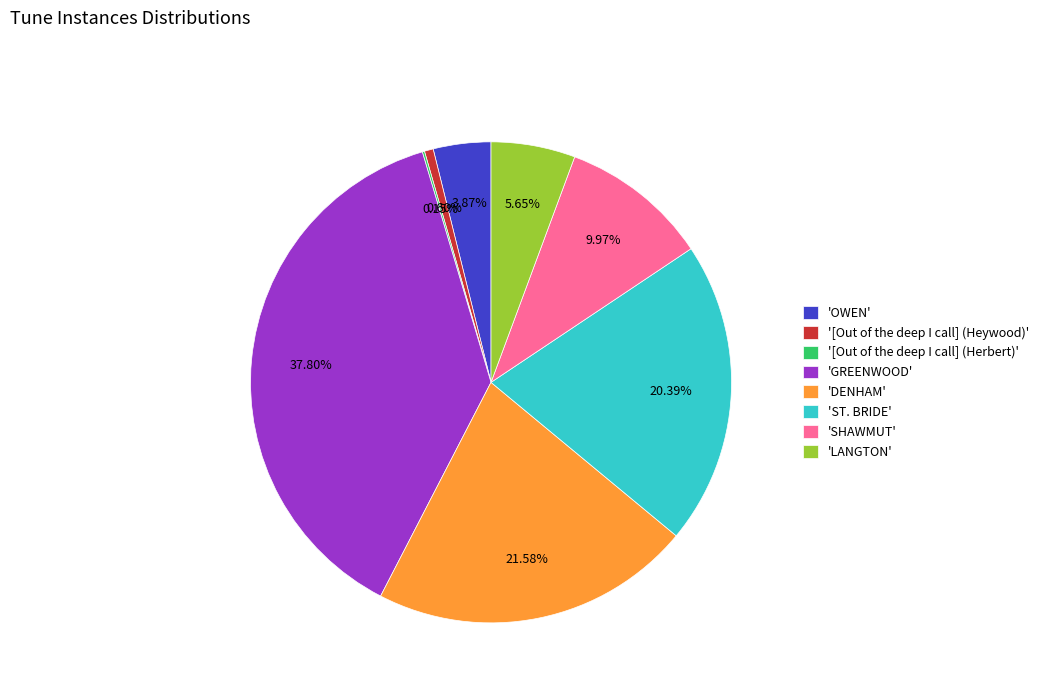

Combined, do 'DENHAM' and '[Out of the deep I call] (Heywood)' account for over 50%?

No